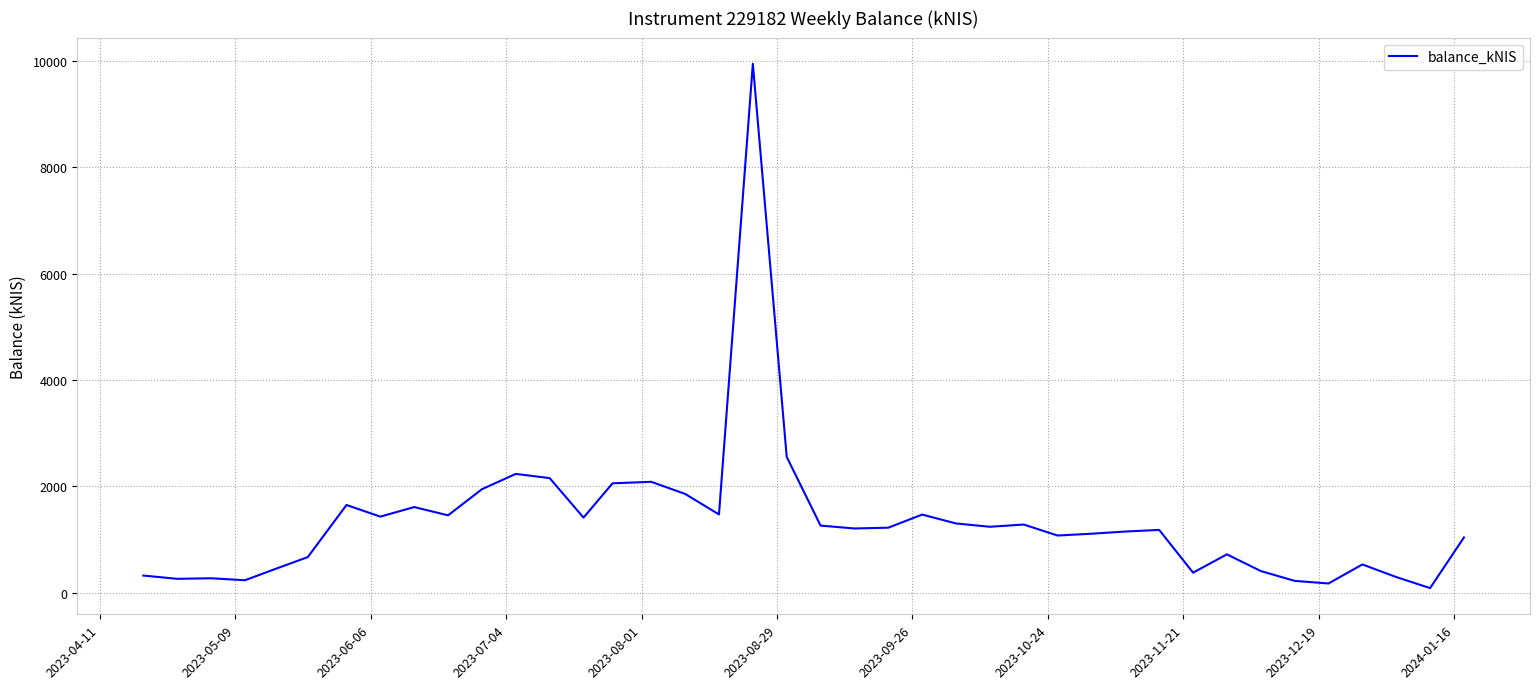

What is the difference between the maximum and minimum values?

9860.5